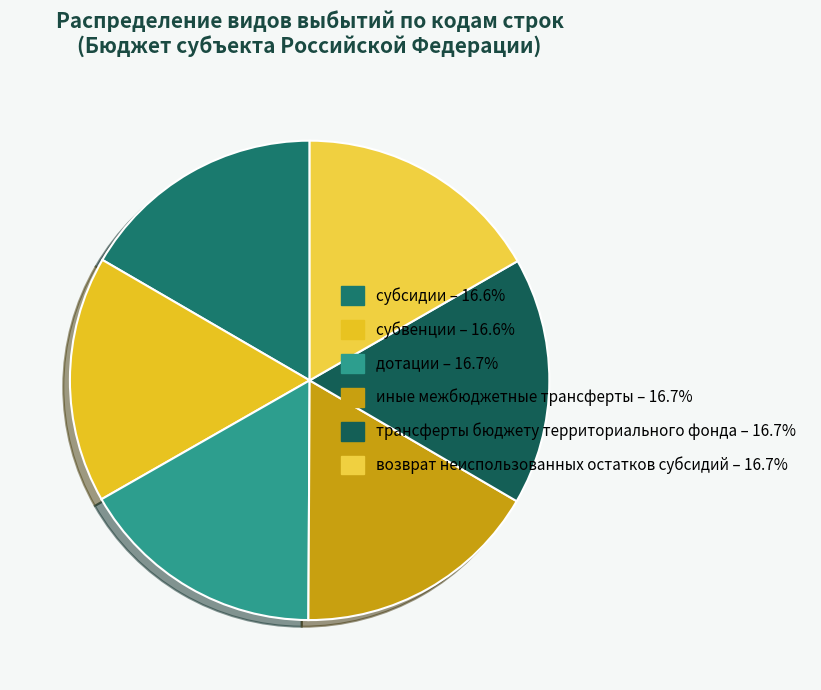

Does any single category account for the majority?

No